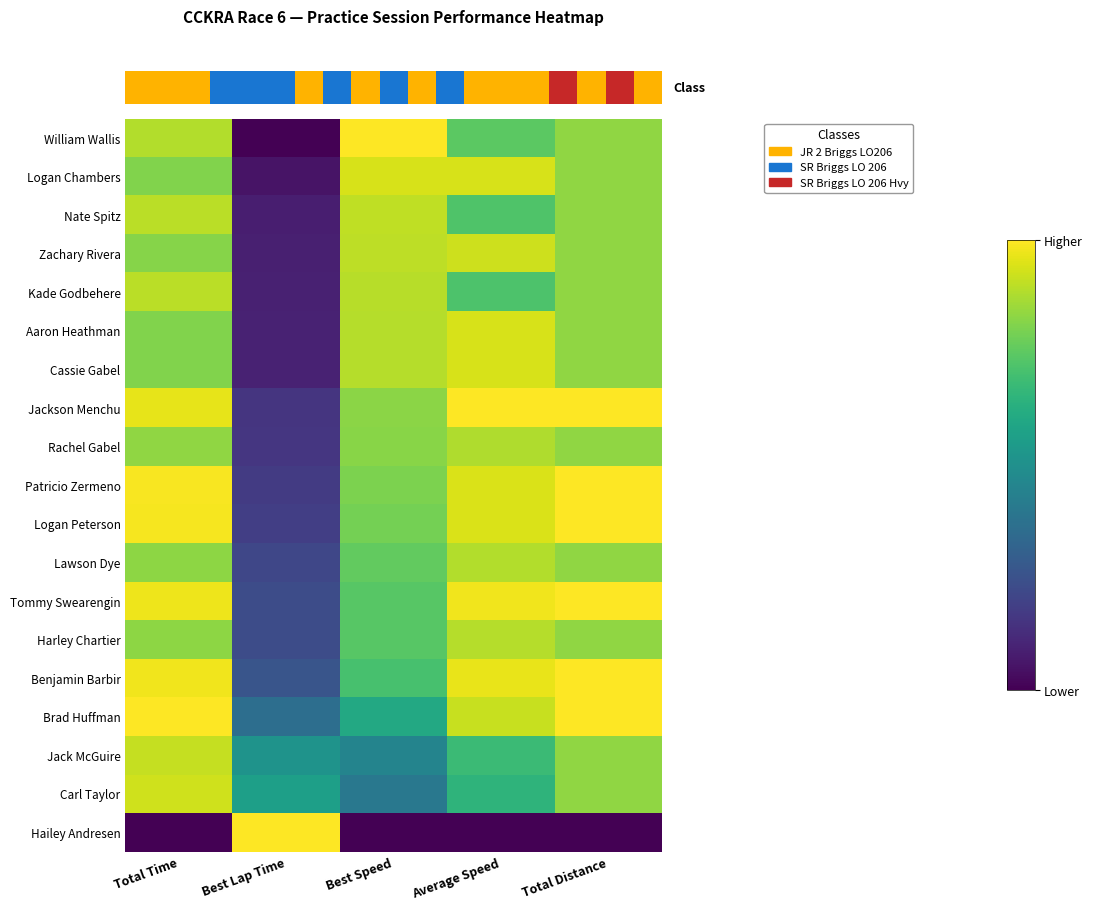

What is the greatest value displayed?

1.0